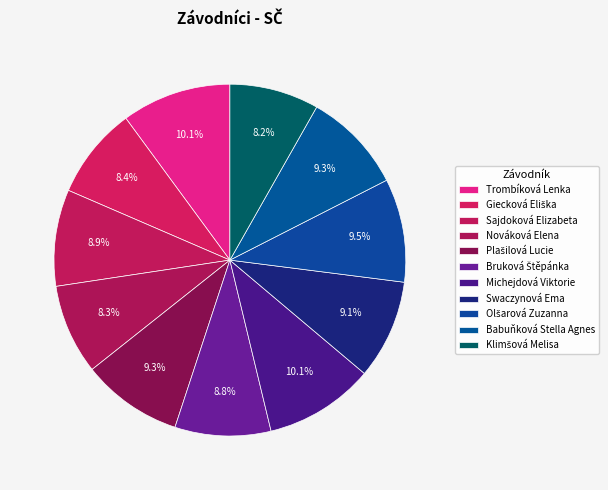

To the nearest percent, what portion does Babuňková Stella Agnes represent?

9%